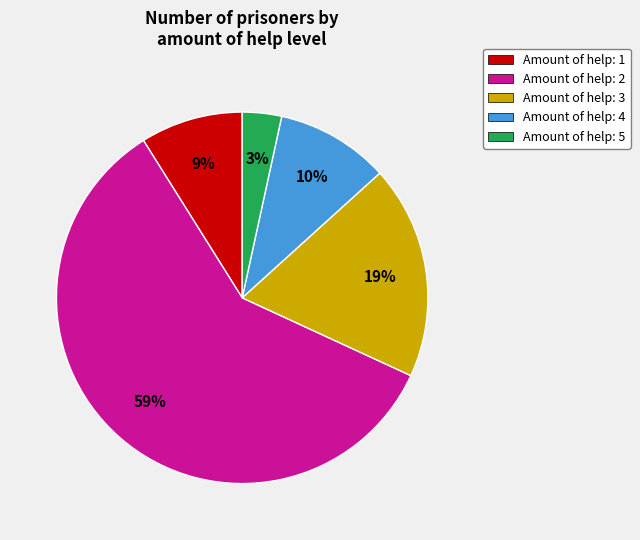

Which category has the smallest portion of the pie?

Amount of help: 5